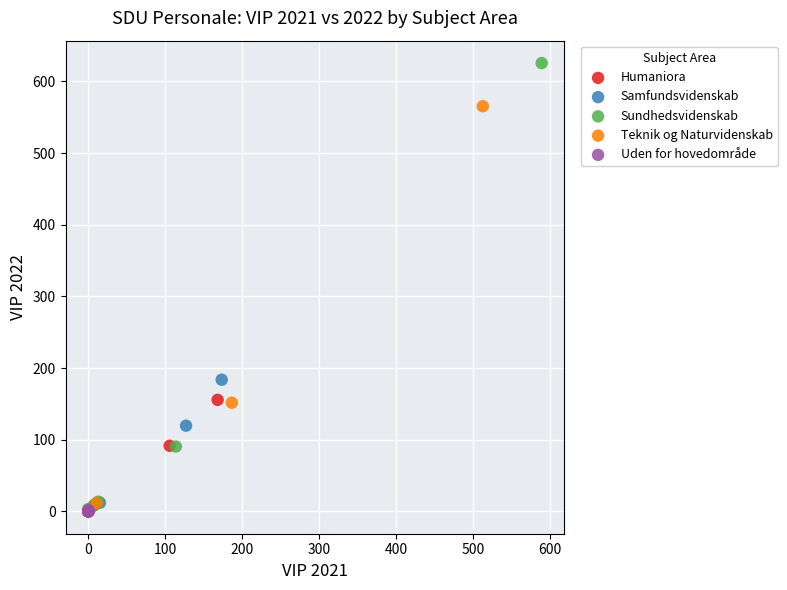

Which series has the widest spread of Y values?

Sundhedsvidenskab